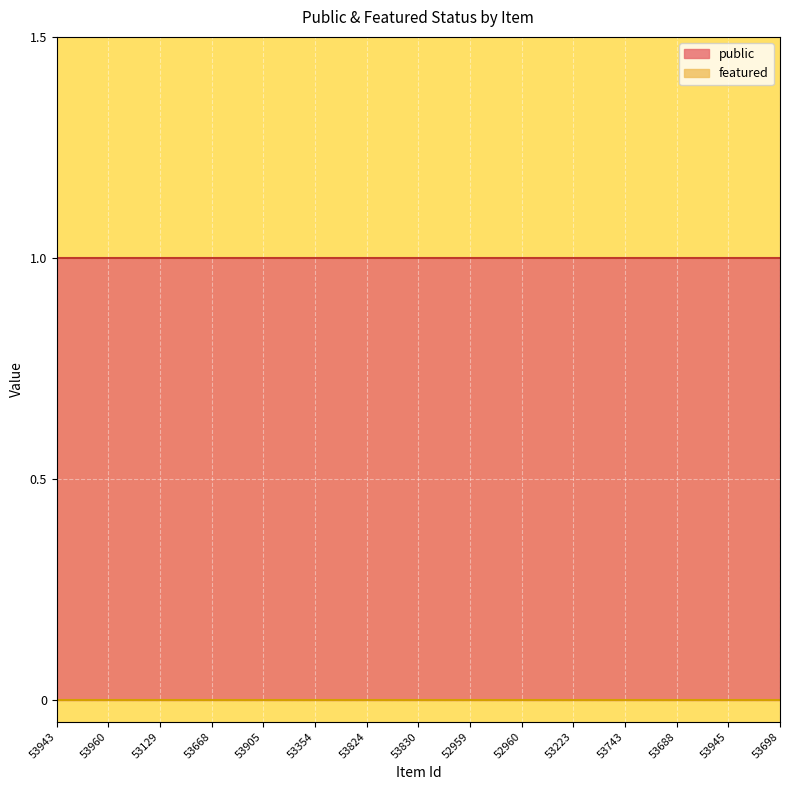

List the labels in order of featured value, smallest first.

53943, 53960, 53129, 53668, 53905, 53354, 53824, 53830, 52959, 52960, 53223, 53743, 53688, 53945, 53698